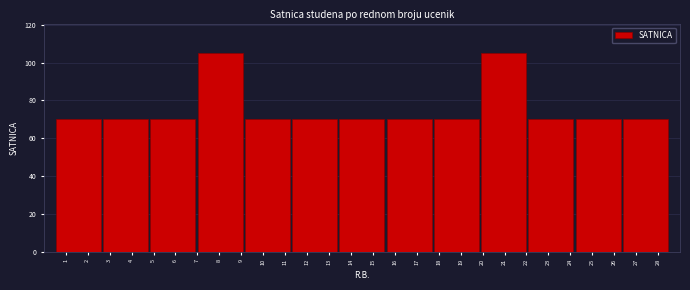

How tall is the bar that spans 17.7 to 19.9 on the x-axis? Neither the bar edges nor the heights are printed on the chart, so give them approximately, as read against the axes.

70